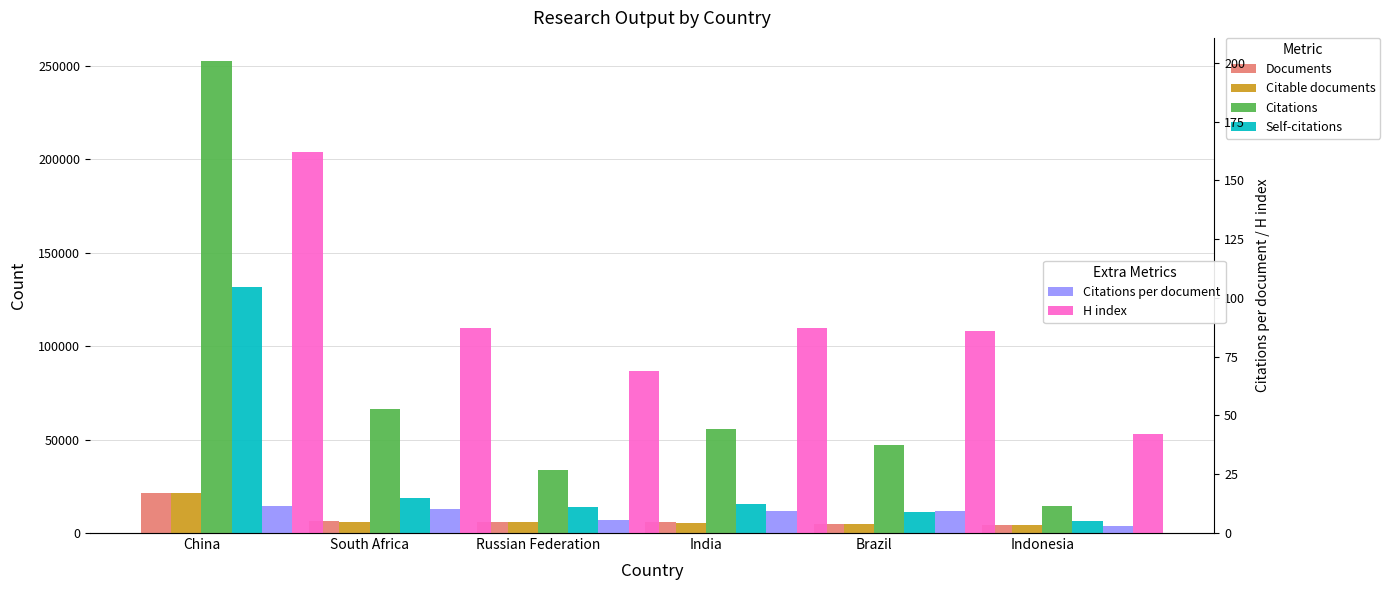

Reading left to right, extract all data points from this chart.

Documents: 21626.0	6502.0	6050.0	5914.0	4915.0	4560.0
Citable documents: 21276.0	6166.0	5944.0	5310.0	4663.0	4531.0
Citations: 252295.0	66242.0	33930.0	55746.0	47072.0	14566.0
Self-citations: 131788.0	18481.0	13985.0	15377.0	11242.0	6688.0
Citations per document: 11.7	10.2	5.6	9.4	9.6	3.2
H index: 162.0	87.0	69.0	87.0	86.0	42.0